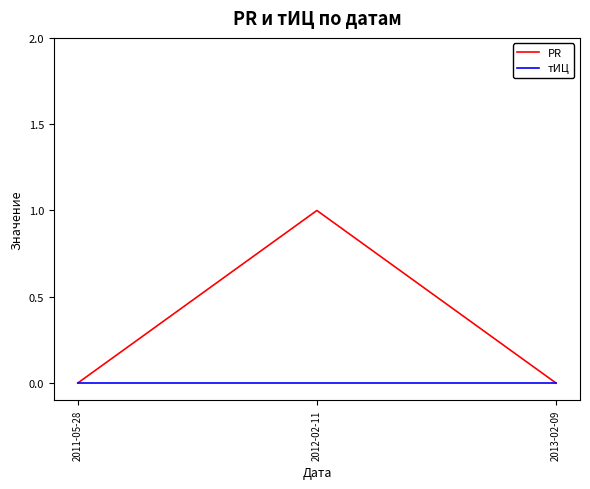

What position from the right is 2011-05-28?

3